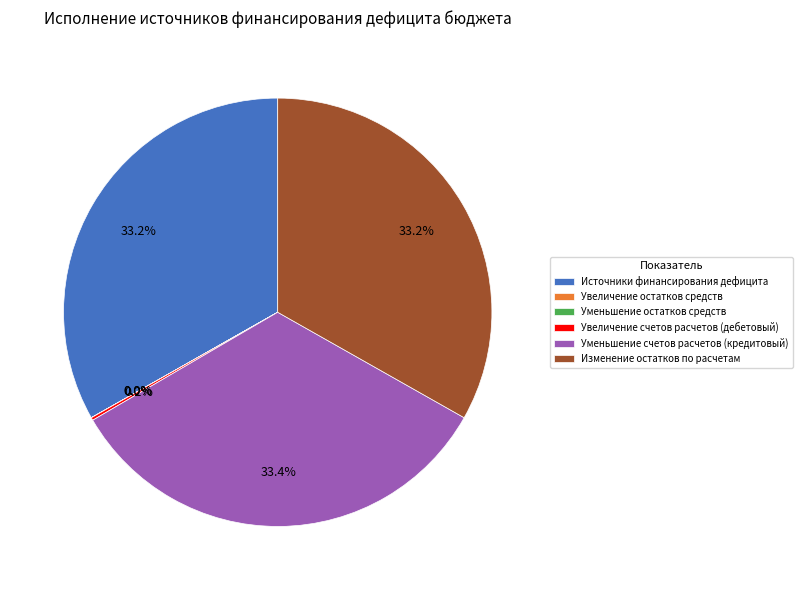

What portion of the pie excludes Уменьшение счетов расчетов (кредитовый)?

66.6%